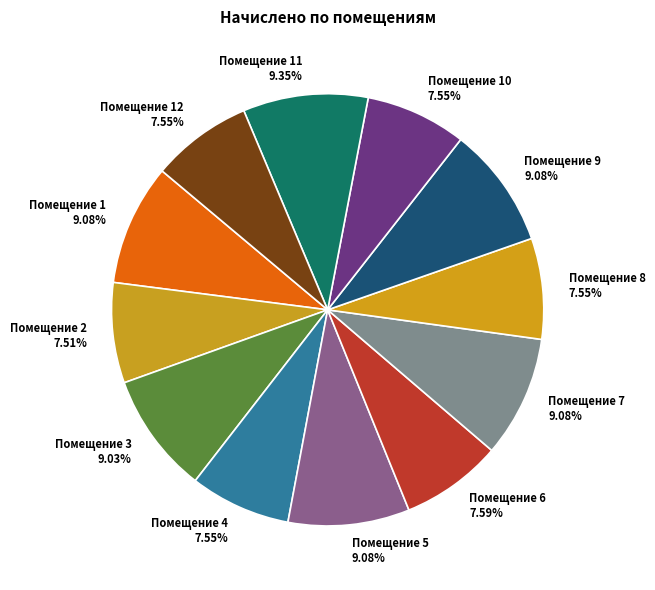

To the nearest percent, what is the average slice percentage?

8%